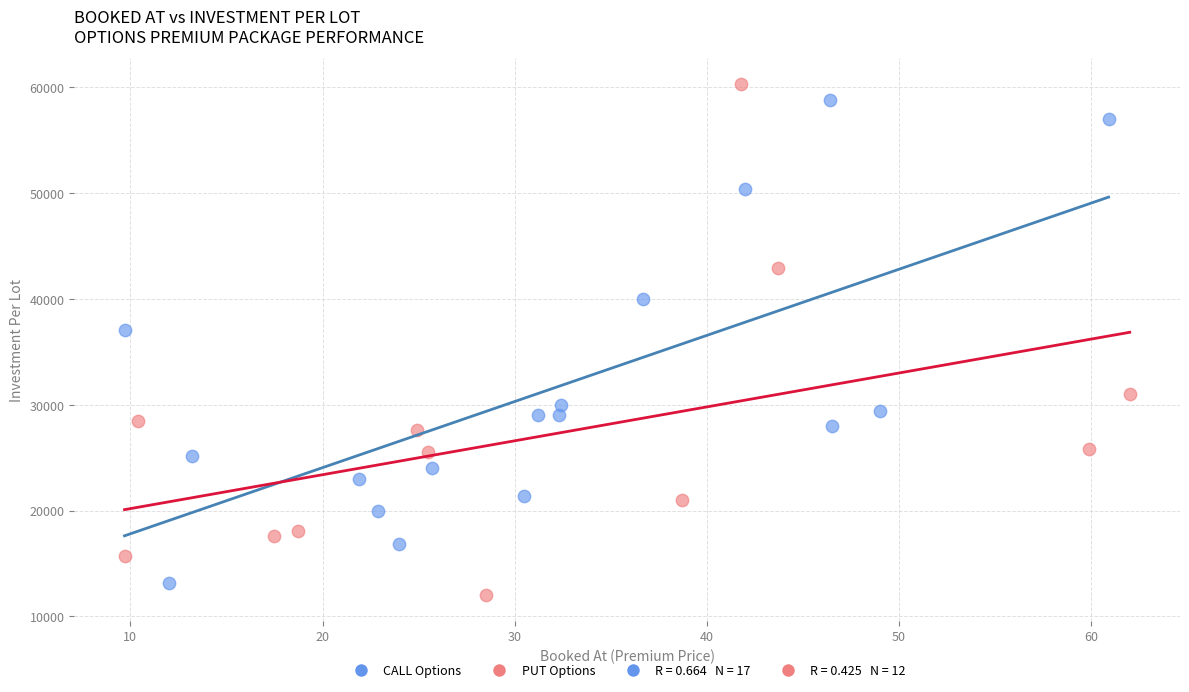

Which series has the largest Y range (max minus min)?

PUT Options